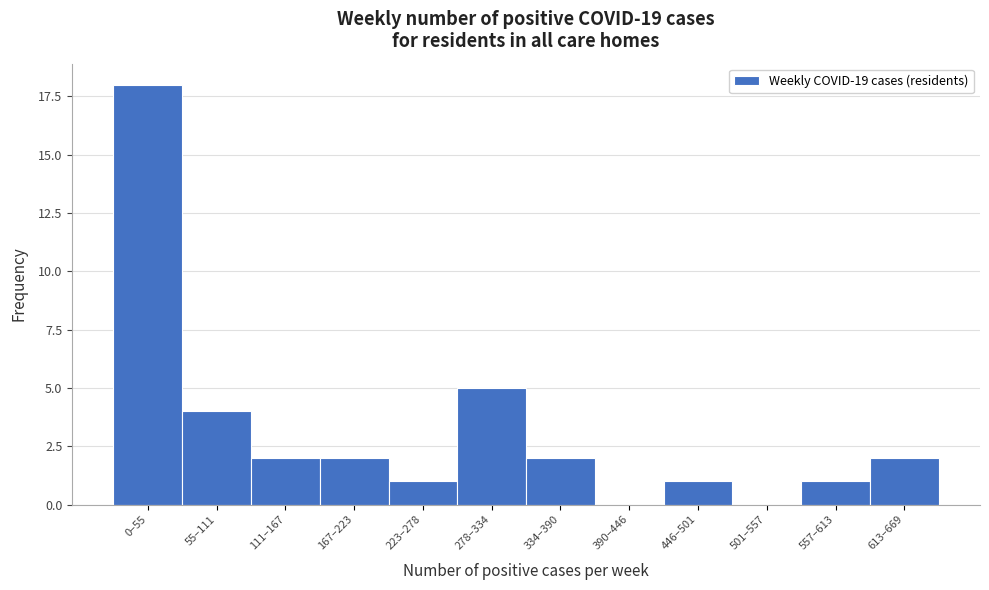

Reading right to left, transcribe all the data shown in this chart.

613–669=2	557–613=1	501–557=0	446–501=1	390–446=0	334–390=2	278–334=5	223–278=1	167–223=2	111–167=2	55–111=4	0–55=18